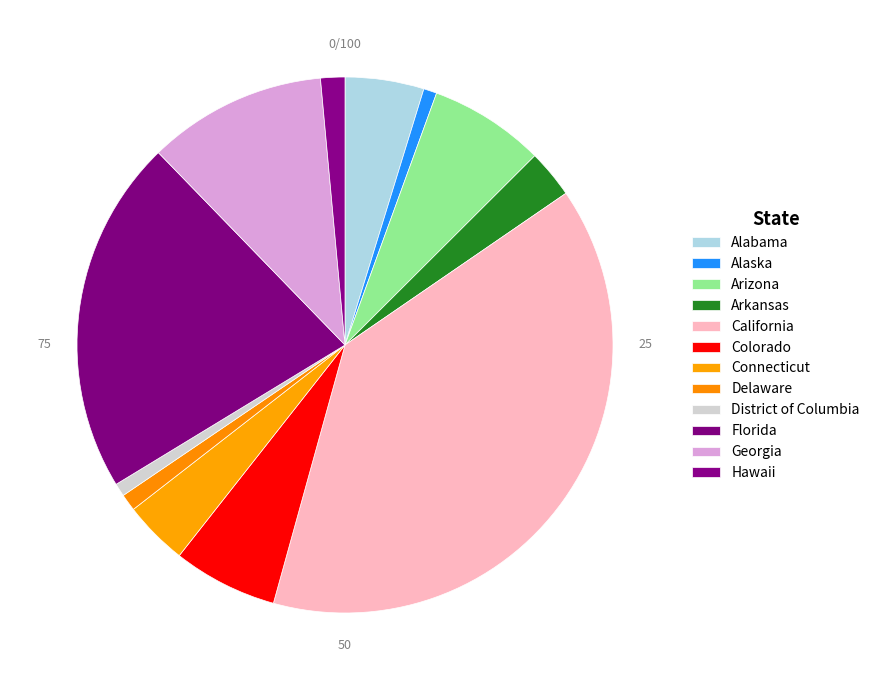

How many slices are in this pie chart?

12